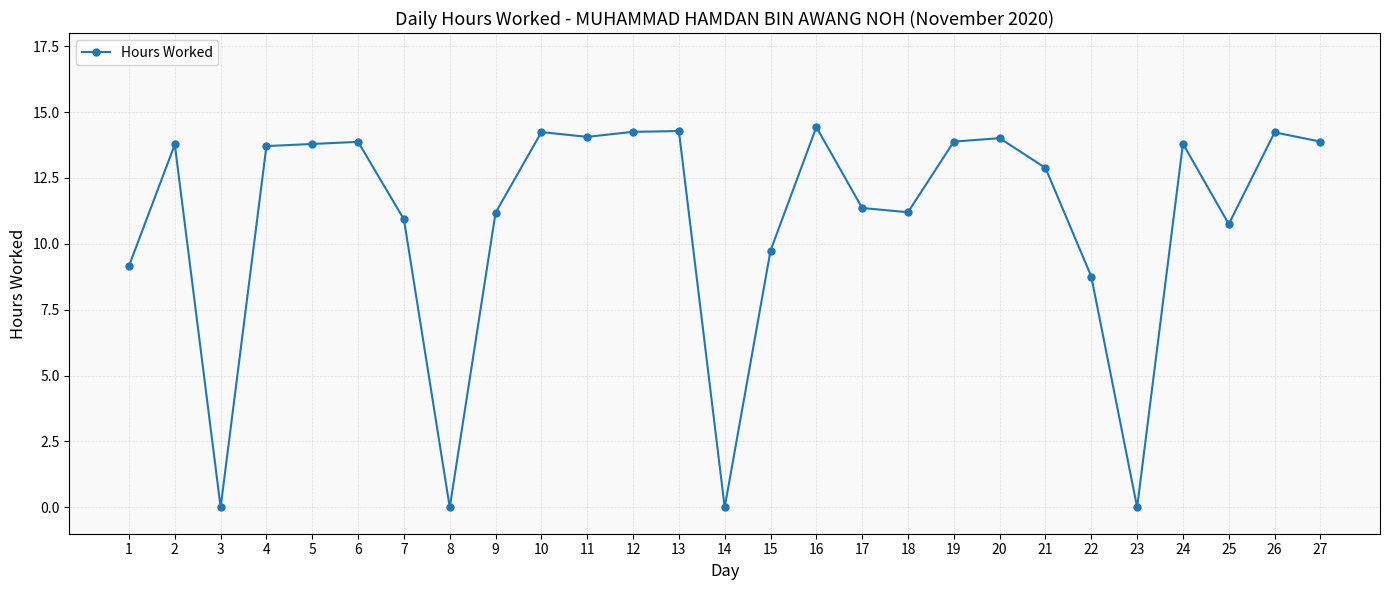

What is the maximum value shown in the chart?

14.4